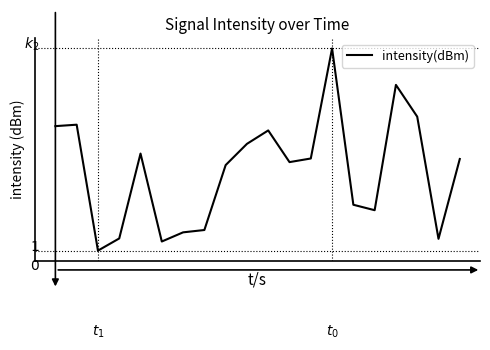

Is this an area chart (filled region under the line)?

No